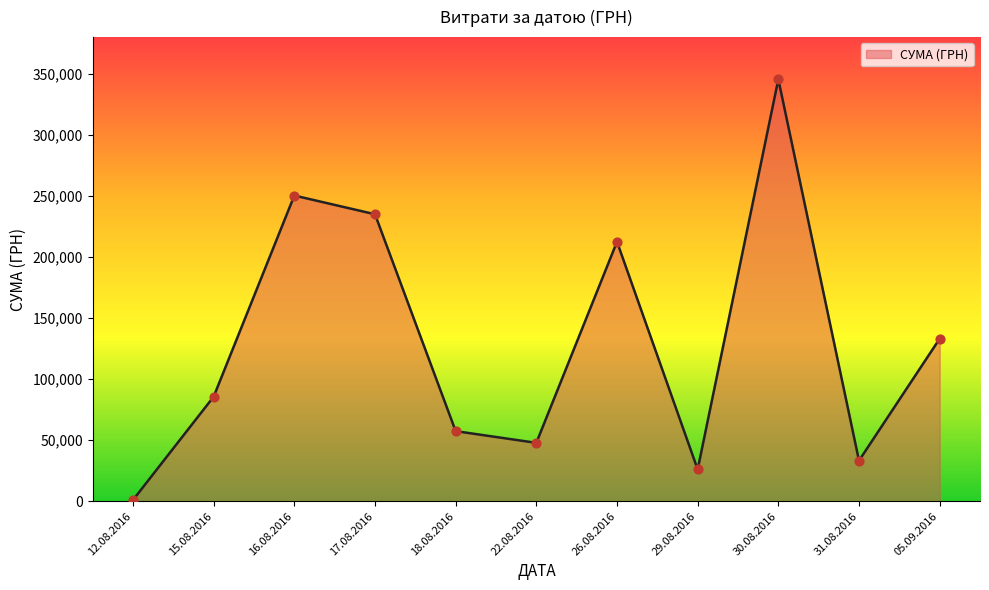

What is the change in value from 16.08.2016 to 31.08.2016?

-217196.1